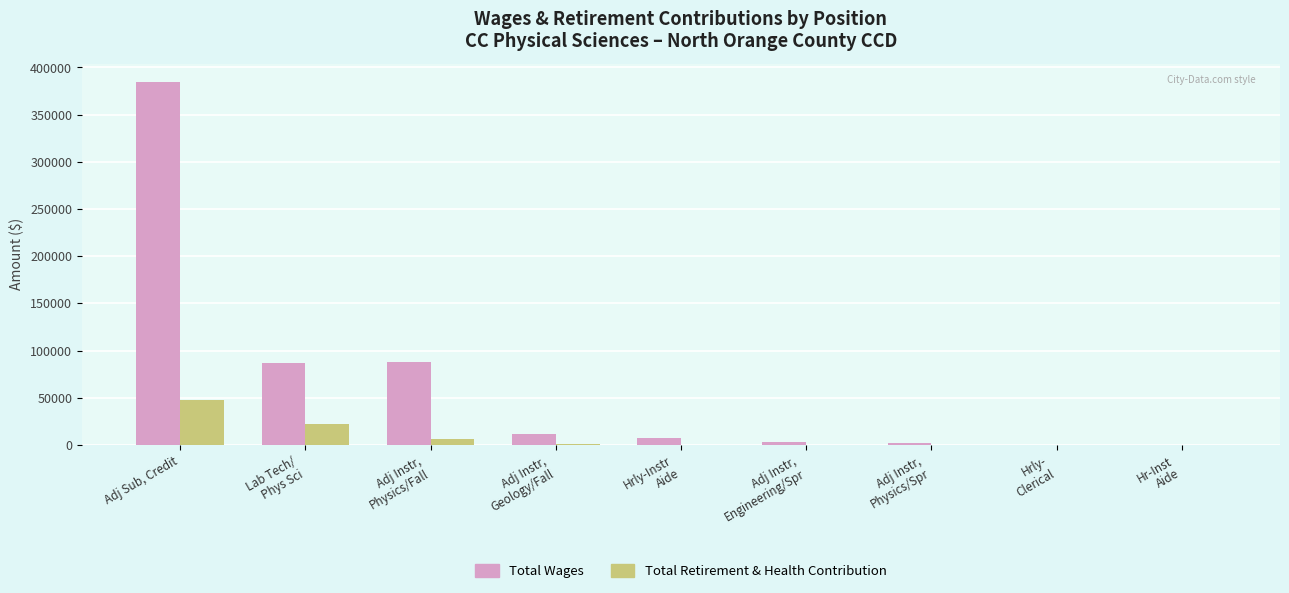

What is the highest value of the Total Wages series?

384941